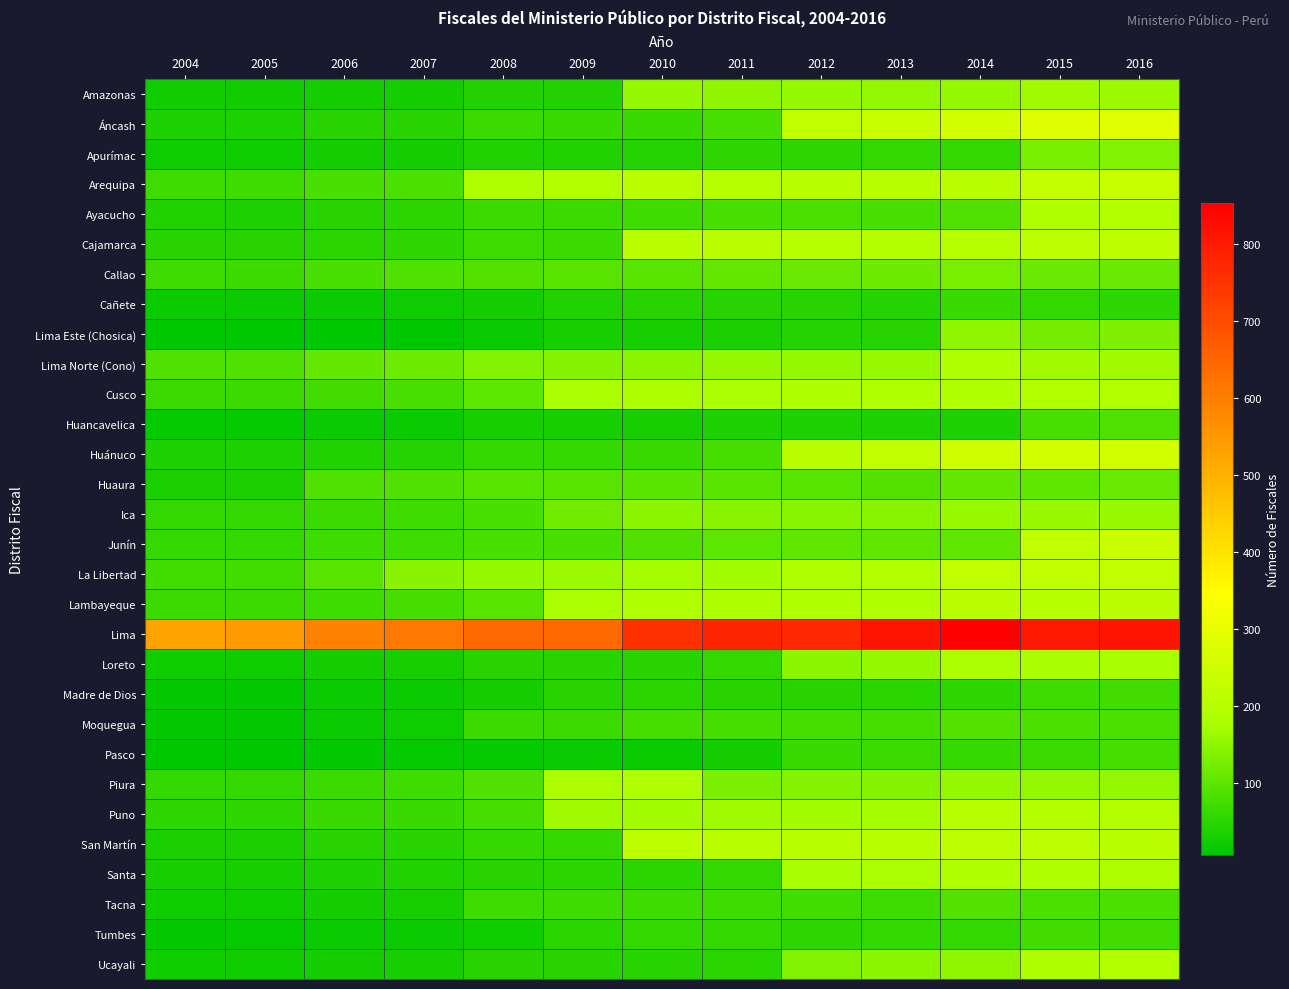

Which series changed the most between 2005 and 2010?

Lima